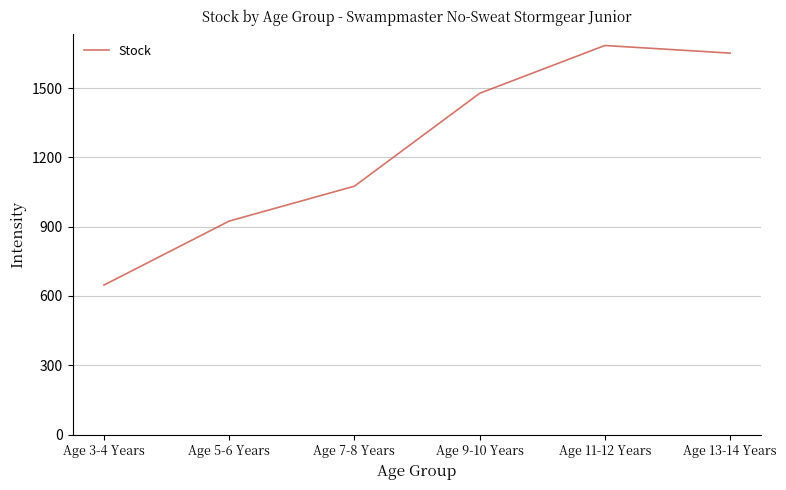

What is the sum of the values at Age 9-10 Years and Age 7-8 Years?

2552